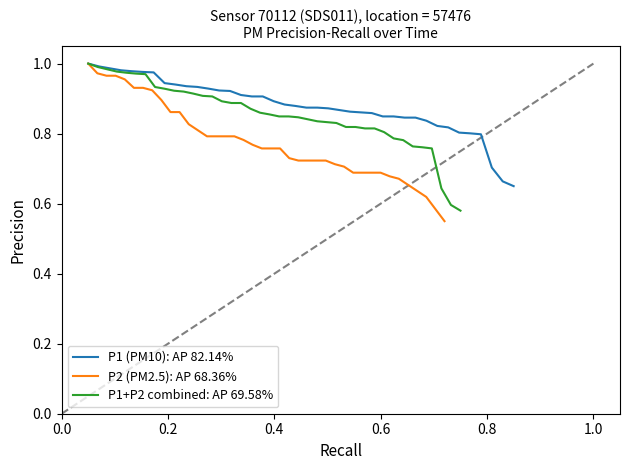

What is the value of the P1+P2 combined: AP 69.58% point at the 7th from the left?

1.0